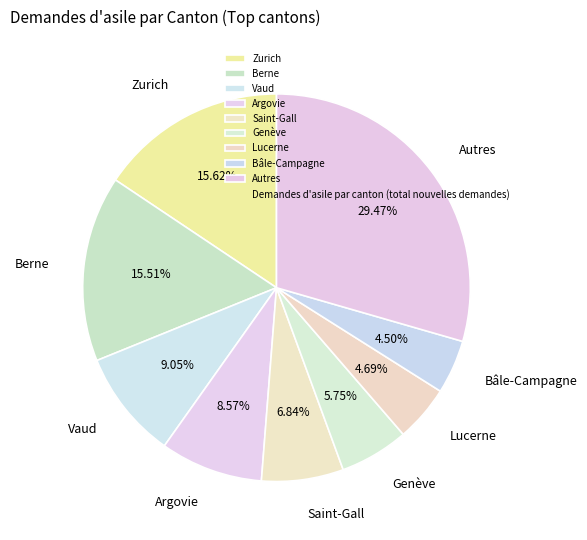

How many segments does this pie chart have?

9